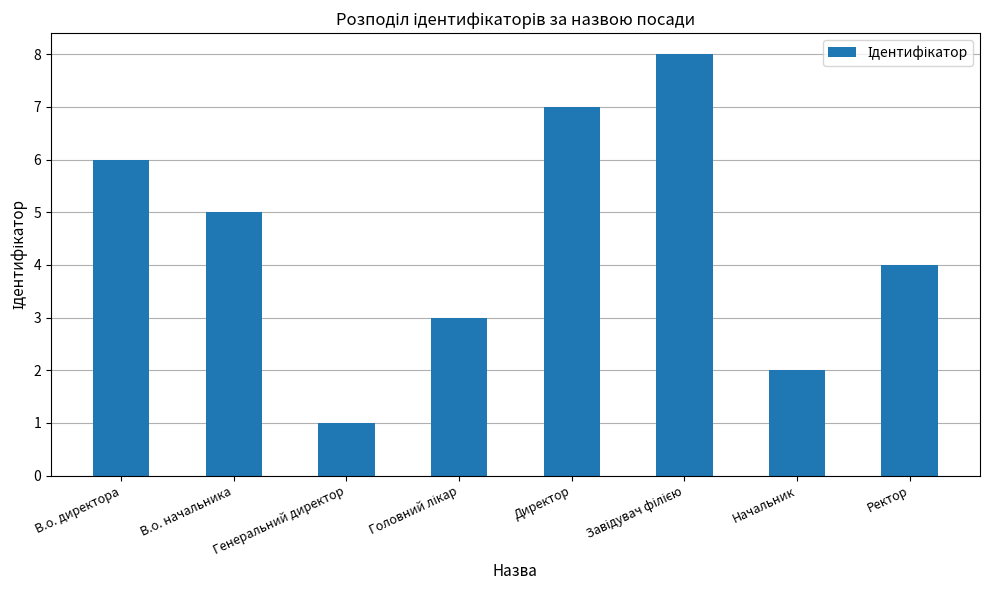

Which has a higher value, Ректор or В.о. директора?

В.о. директора